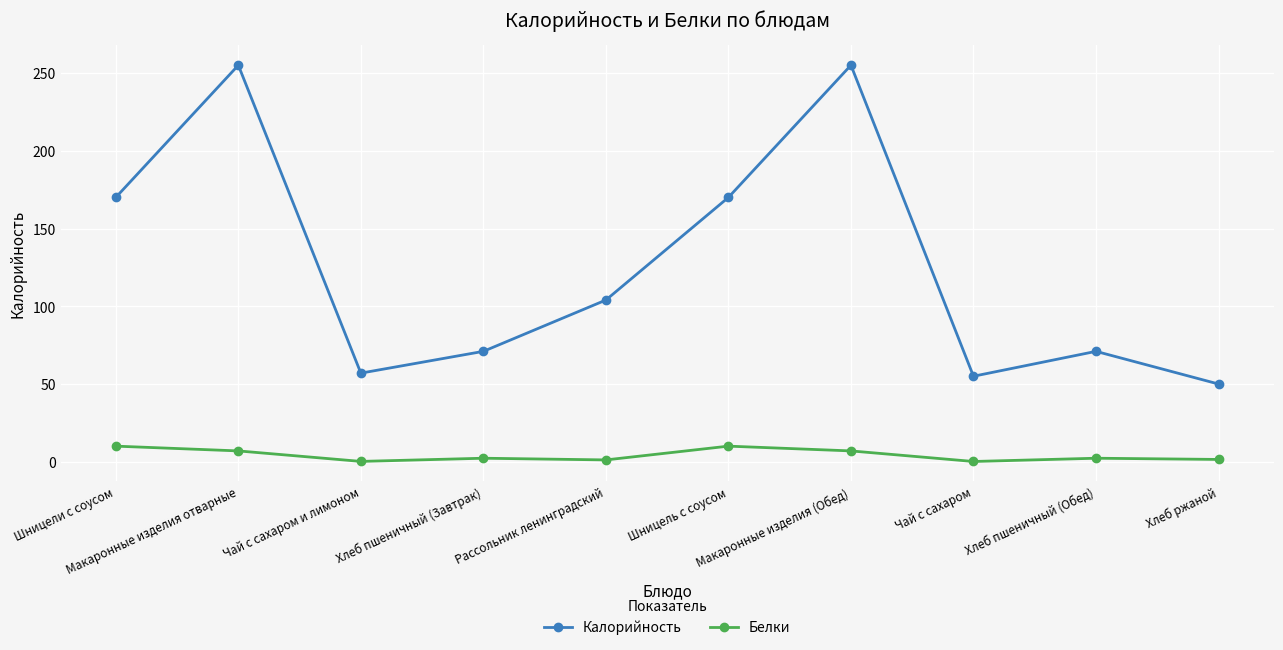

What is the average value of the Белки series?

4.2